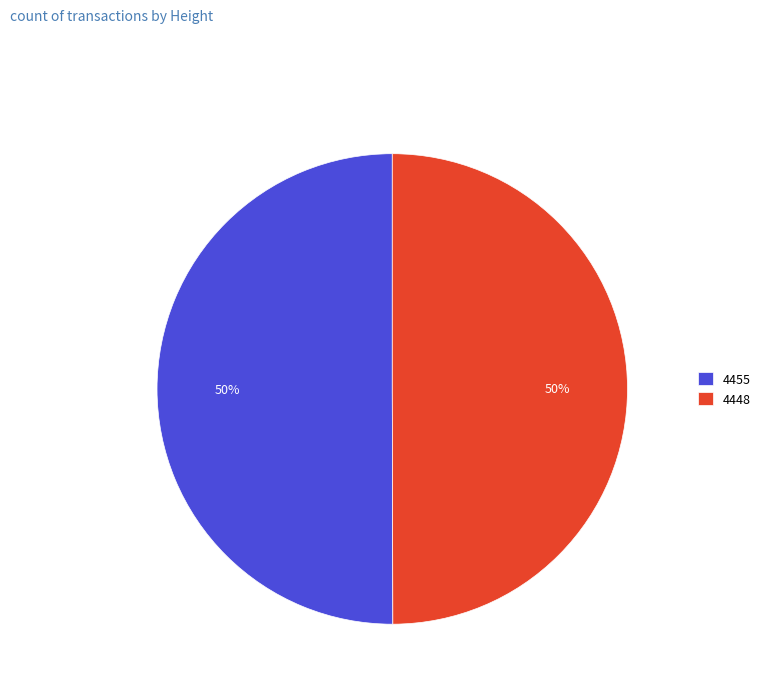

To the nearest percent, what percentage of the pie is 4448?

50%